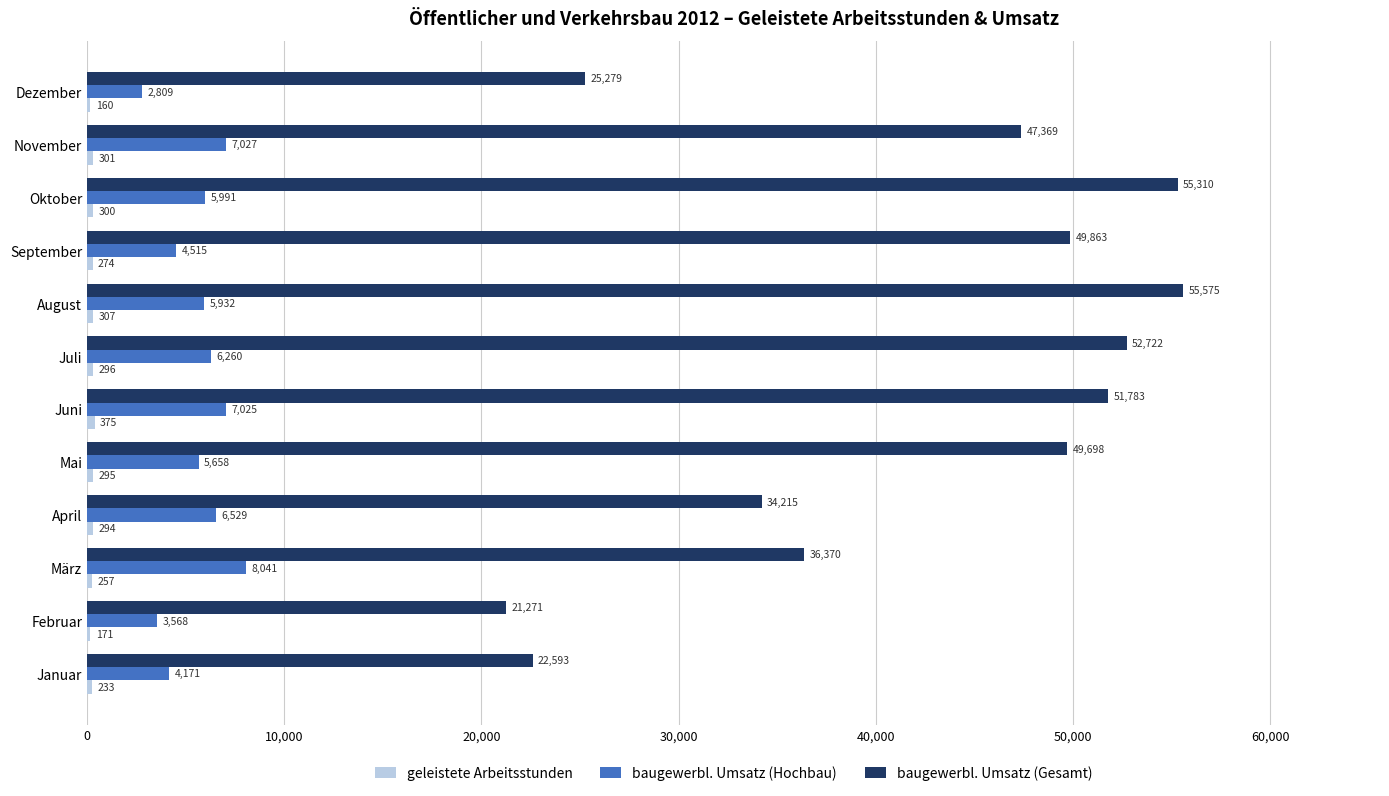

Read the baugewerbl. Umsatz (Gesamt) value at April, to the nearest 100.

34200